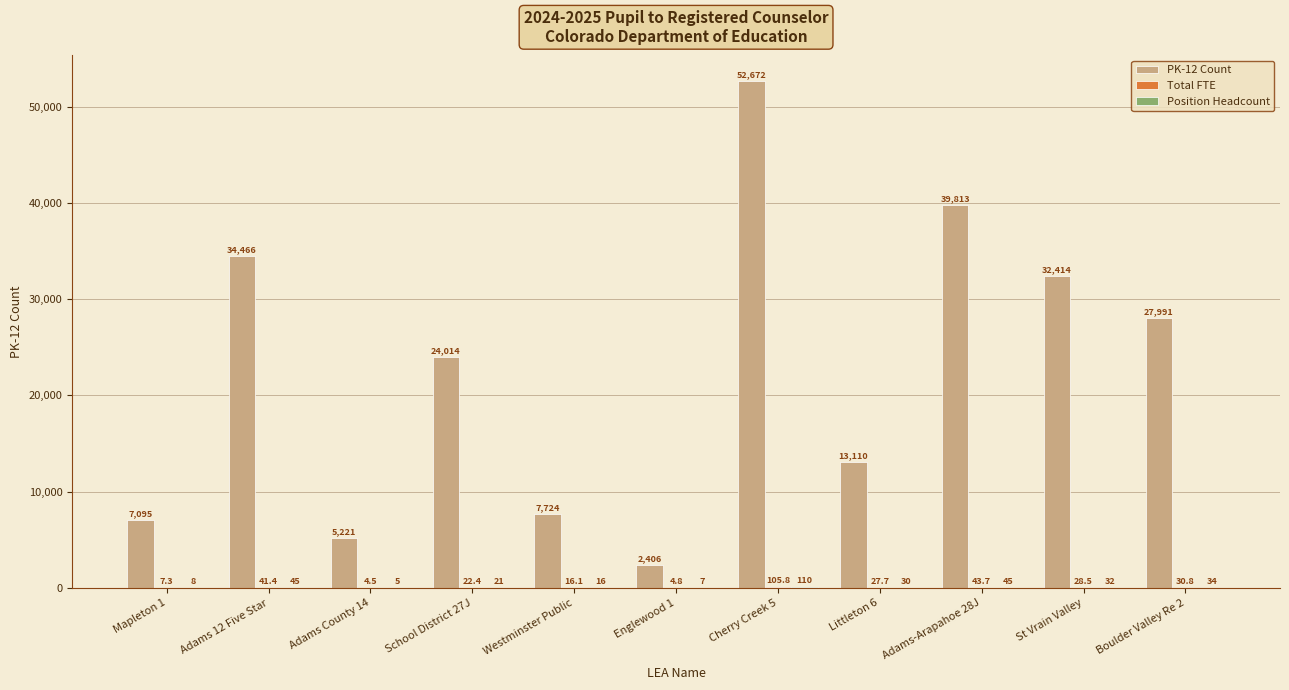

Read the PK-12 Count value at Mapleton 1.

7095.0